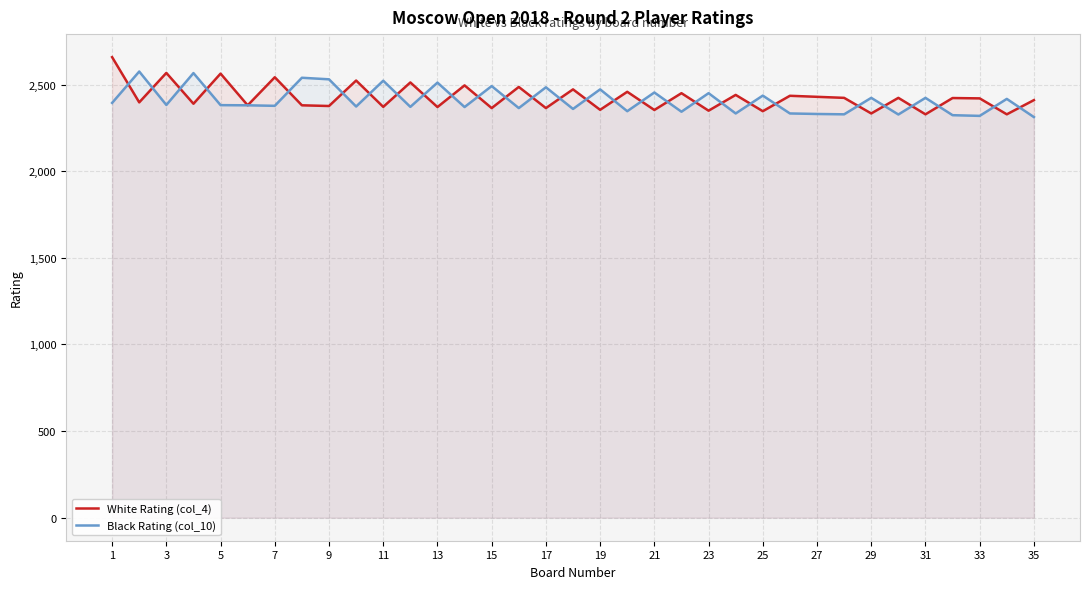

What is the maximum value for Black Rating (col_10)?

2575